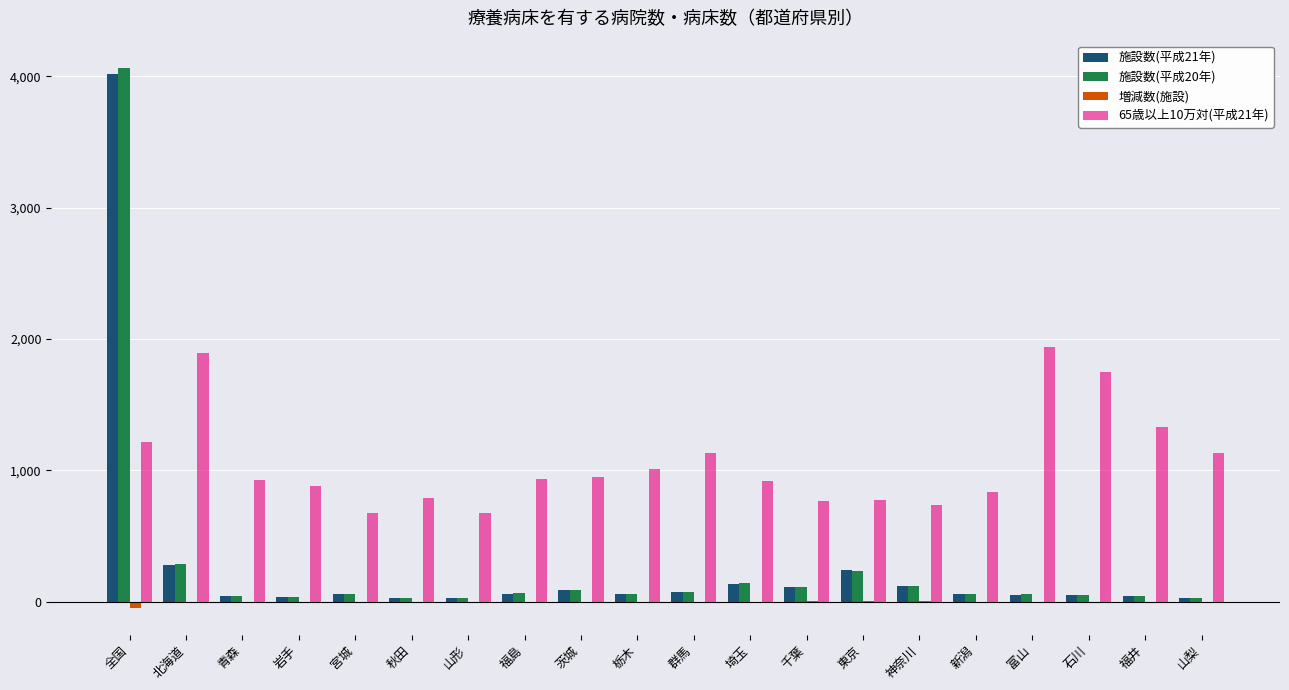

At which category is the sum across all series the highest?

全国